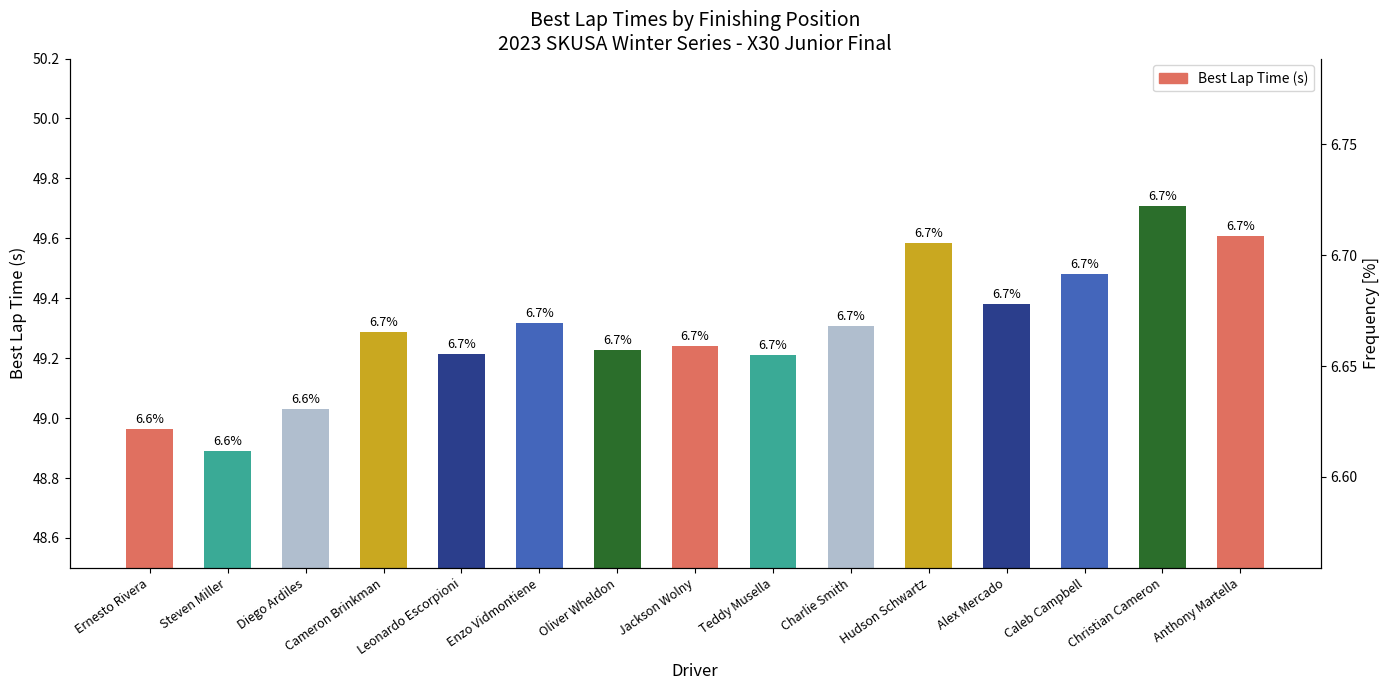

What is the minimum value shown in the chart?

48.9